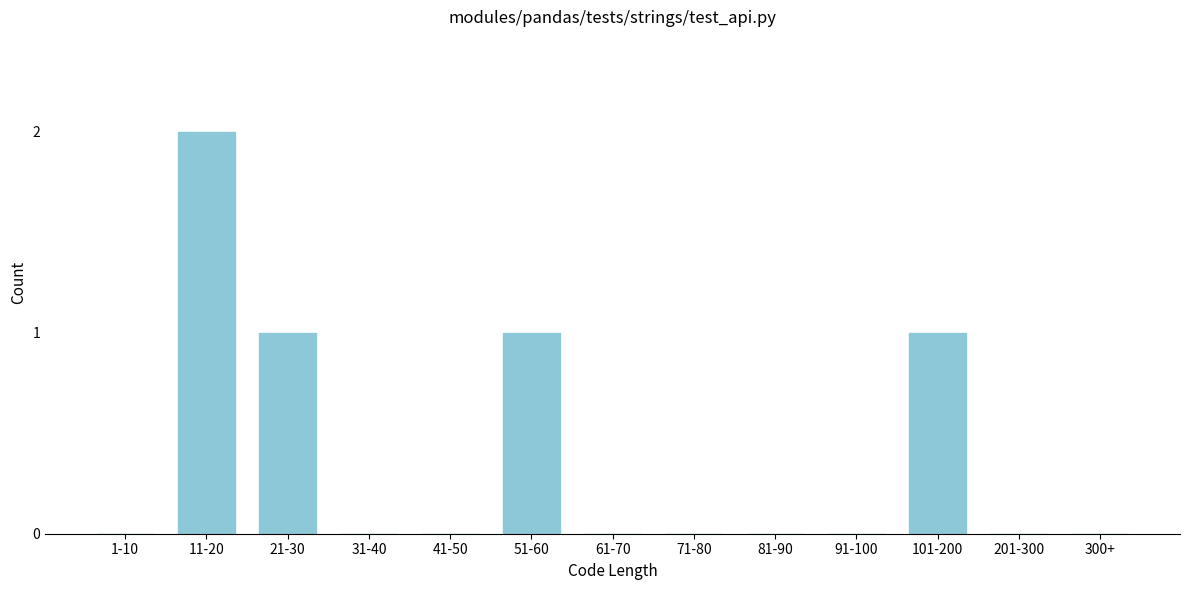

Reading right to left, extract all data points from this chart.

300+=0	201-300=0	101-200=1	91-100=0	81-90=0	71-80=0	61-70=0	51-60=1	41-50=0	31-40=0	21-30=1	11-20=2	1-10=0